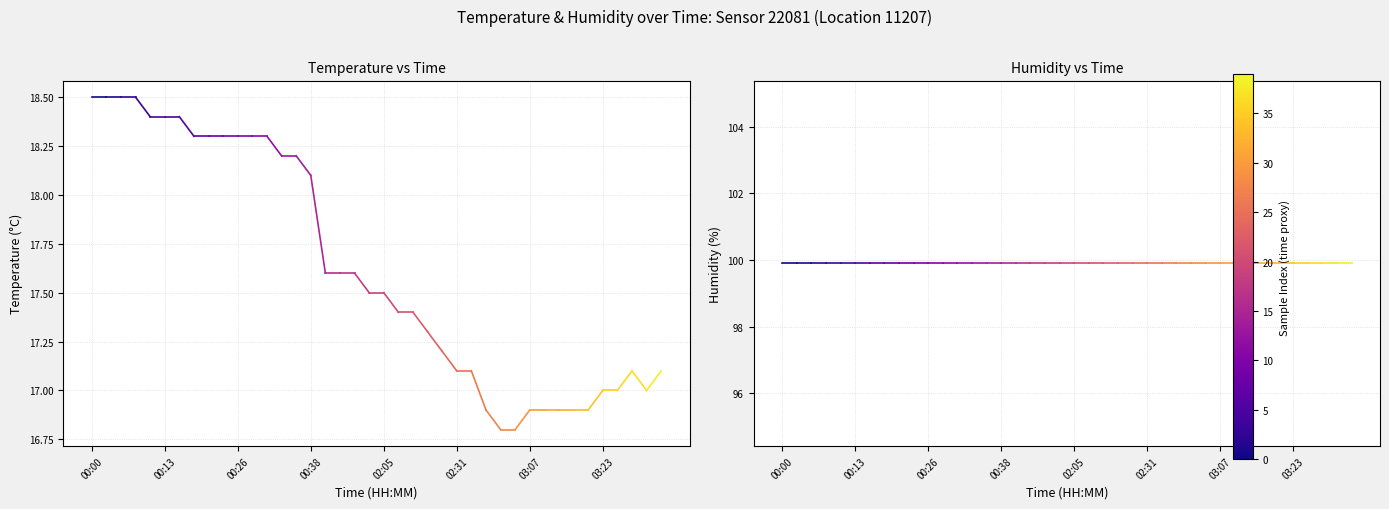

Where is humidity nearest to the value 99?

00:00